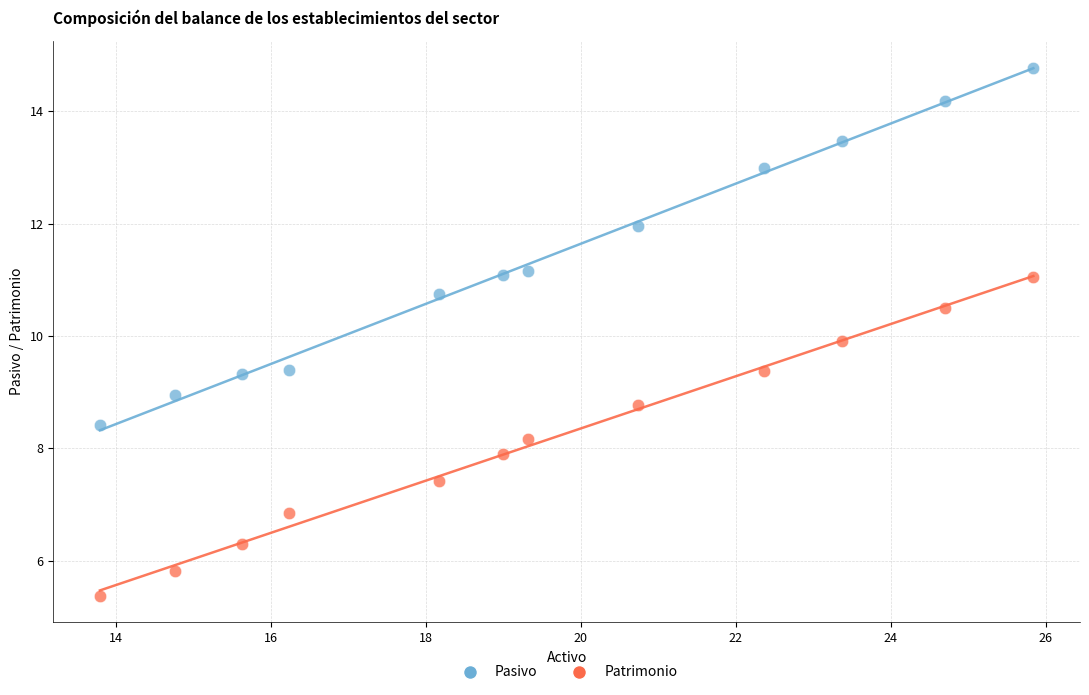

Which series has the largest Y range (max minus min)?

Pasivo